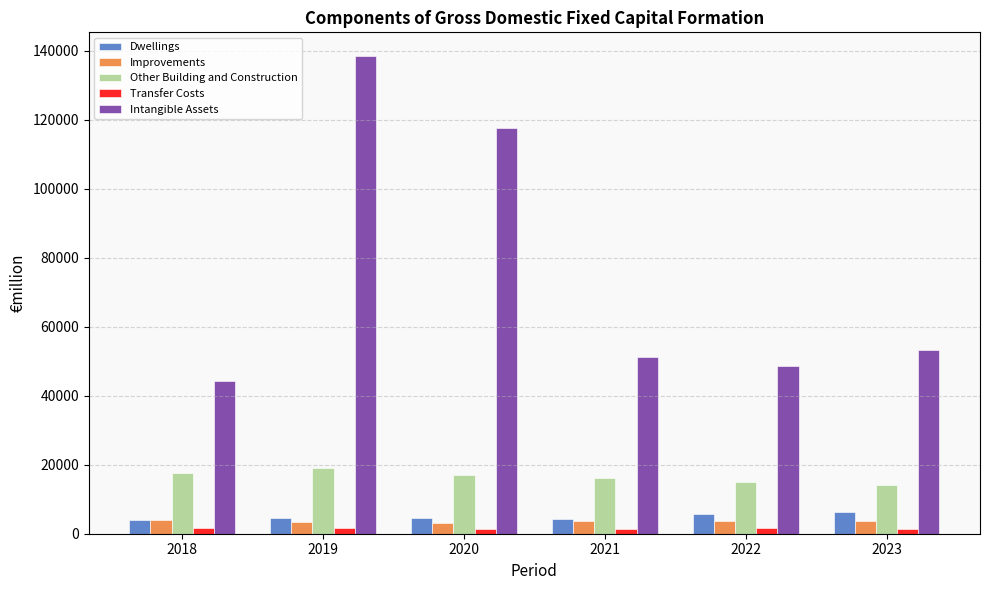

Between 2019 and 2022, which series saw the biggest shift?

Intangible Assets